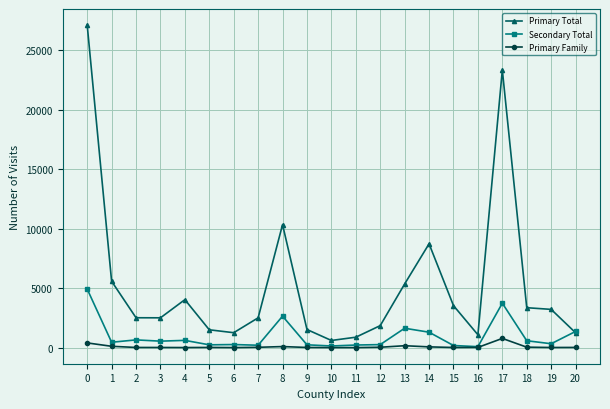

How many lines are shown in the chart?

3